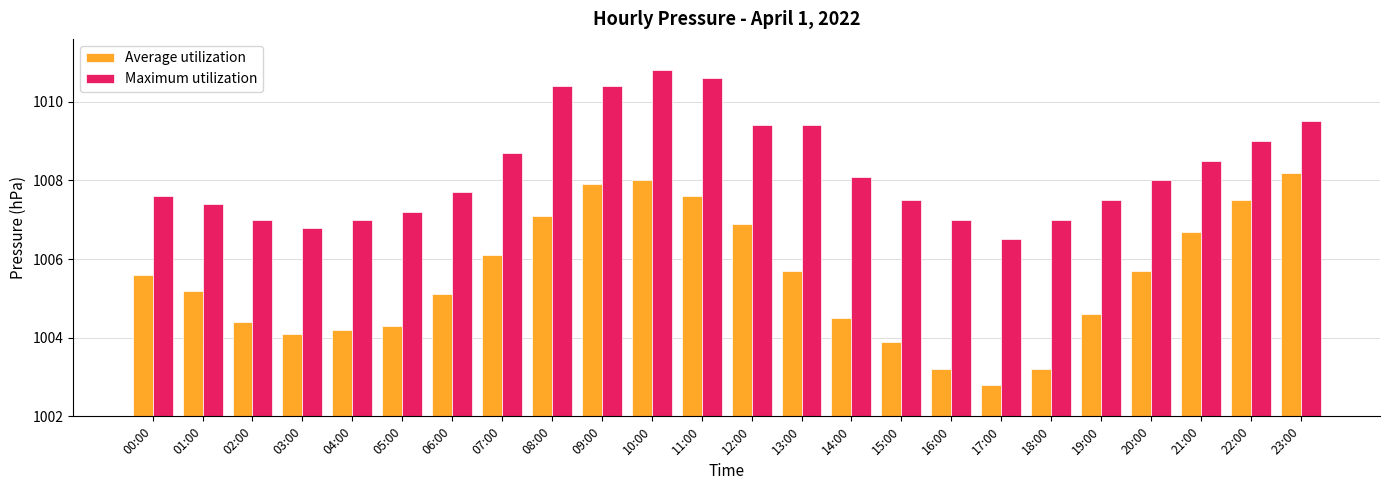

Reading left to right, what are all the values shown in this chart?

Average utilization: 1005.6	1005.2	1004.4	1004.1	1004.2	1004.3	1005.1	1006.1	1007.1	1007.9	1008.0	1007.6	1006.9	1005.7	1004.5	1003.9	1003.2	1002.8	1003.2	1004.6	1005.7	1006.7	1007.5	1008.2
Maximum utilization: 1007.6	1007.4	1007.0	1006.8	1007.0	1007.2	1007.7	1008.7	1010.4	1010.4	1010.8	1010.6	1009.4	1009.4	1008.1	1007.5	1007.0	1006.5	1007.0	1007.5	1008.0	1008.5	1009.0	1009.5